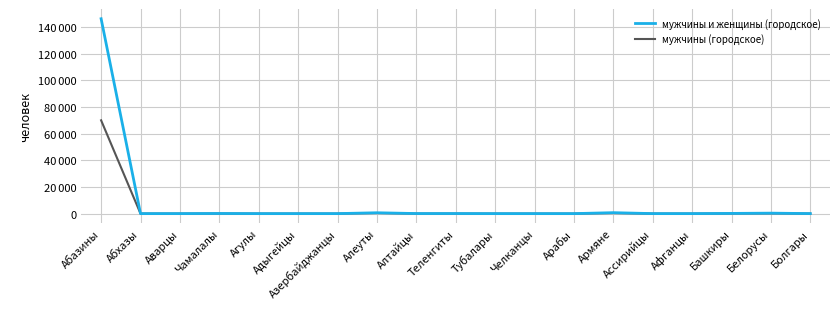

True or false: мужчины и женщины (городское) and мужчины (городское) cross at least once.

False